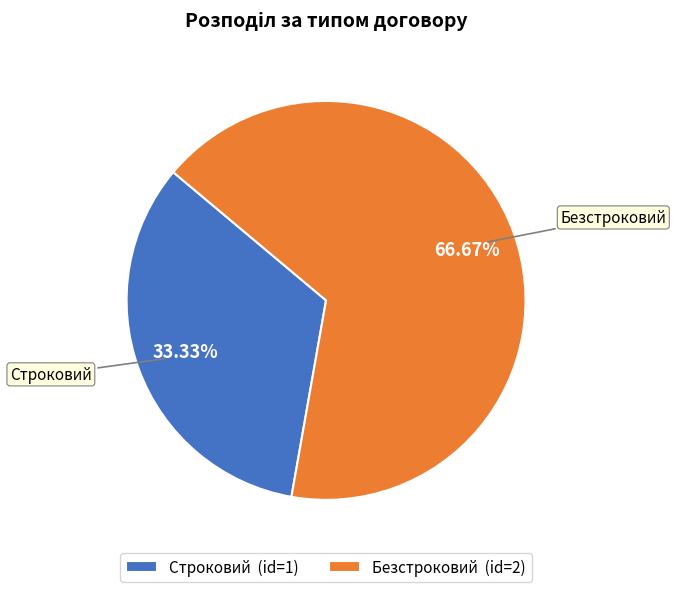

What percentage is the Безстроковий slice, to the nearest percent?

67%